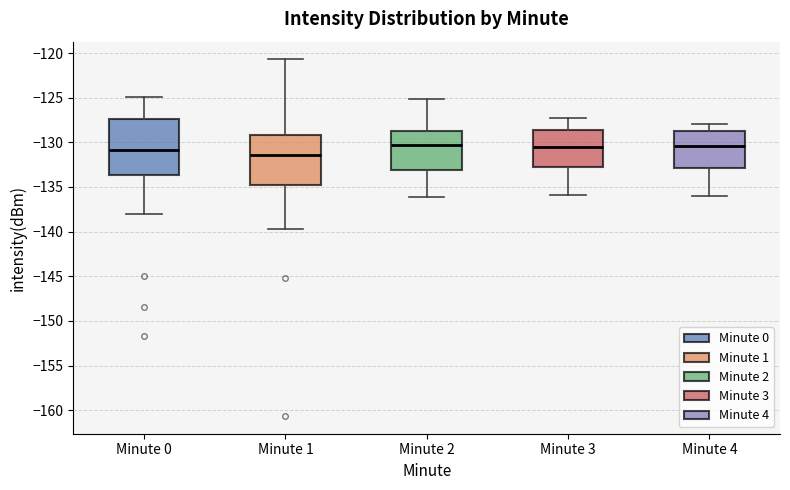

Reading left to right, transcribe this box plot: for each box, give where its median line is, the range the box spans, and where its two whiskers end, as read against the y-axis. The values are not printed on the chart, so give them approximately, as read against the axis.

Minute 0: median -131.0, box -133.5 to -127.5, whiskers -138.0 to -125.0
Minute 1: median -131.5, box -135.0 to -129.0, whiskers -139.5 to -120.5
Minute 2: median -130.0, box -133.0 to -128.5, whiskers -136.0 to -125.0
Minute 3: median -130.5, box -133.0 to -128.5, whiskers -136.0 to -127.5
Minute 4: median -130.5, box -133.0 to -128.5, whiskers -136.0 to -128.0